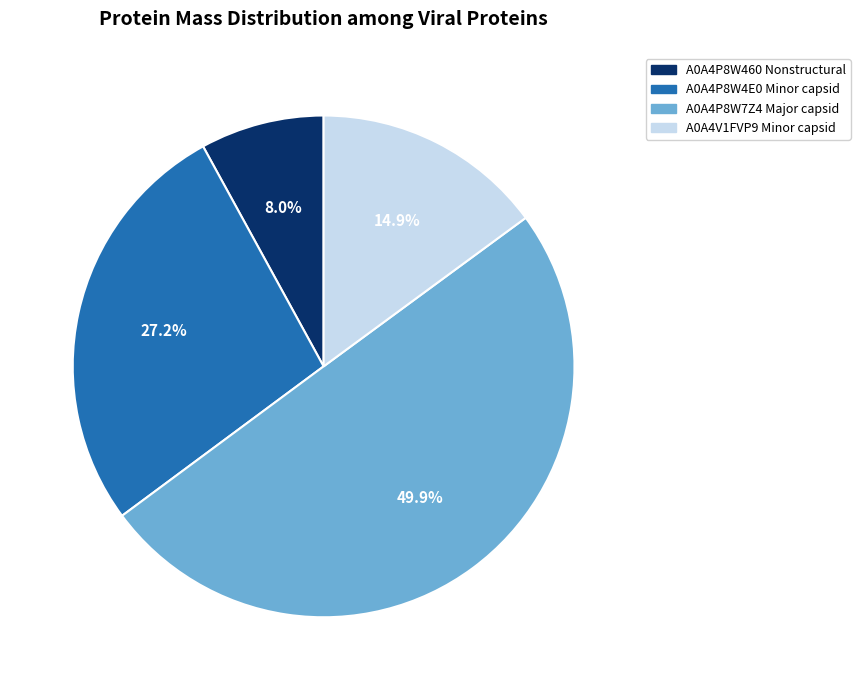

Count the number of slices in the pie.

4